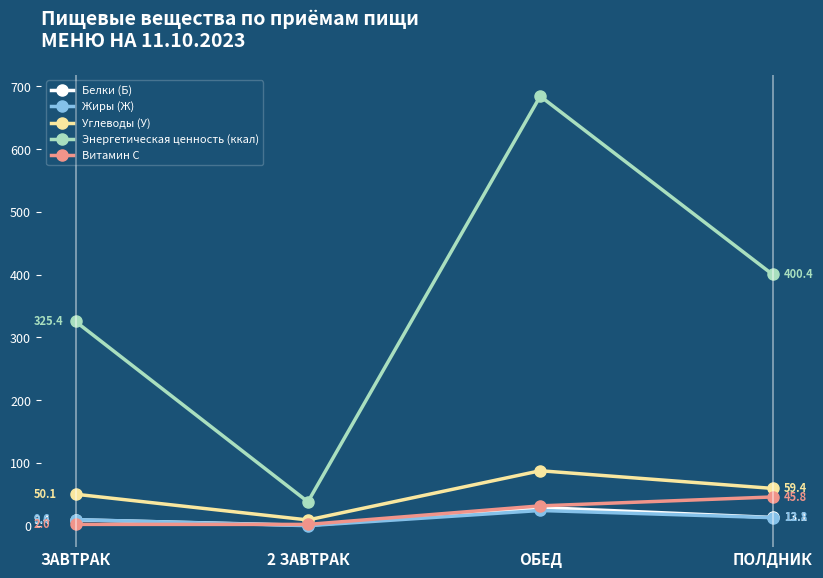

Which series has the largest total across all categories?

Энергетическая ценность (ккал)